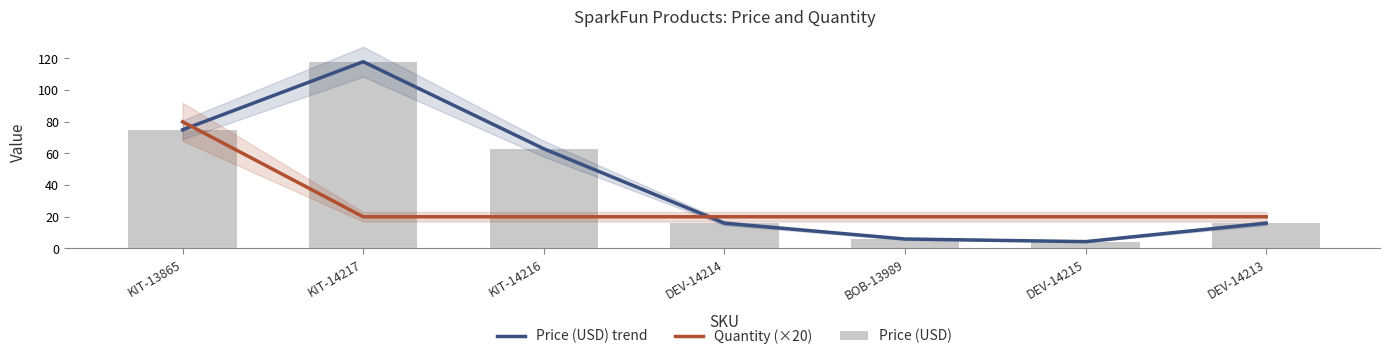

How many categories are shown in the chart?

7